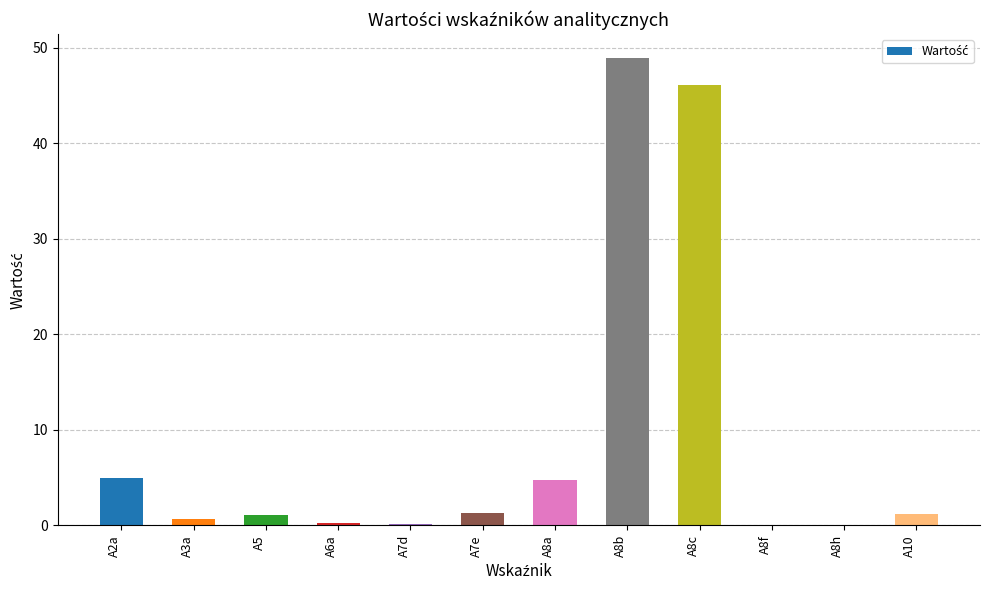

Approximately how many times larger is the value at A8f compared to A5?

0.1